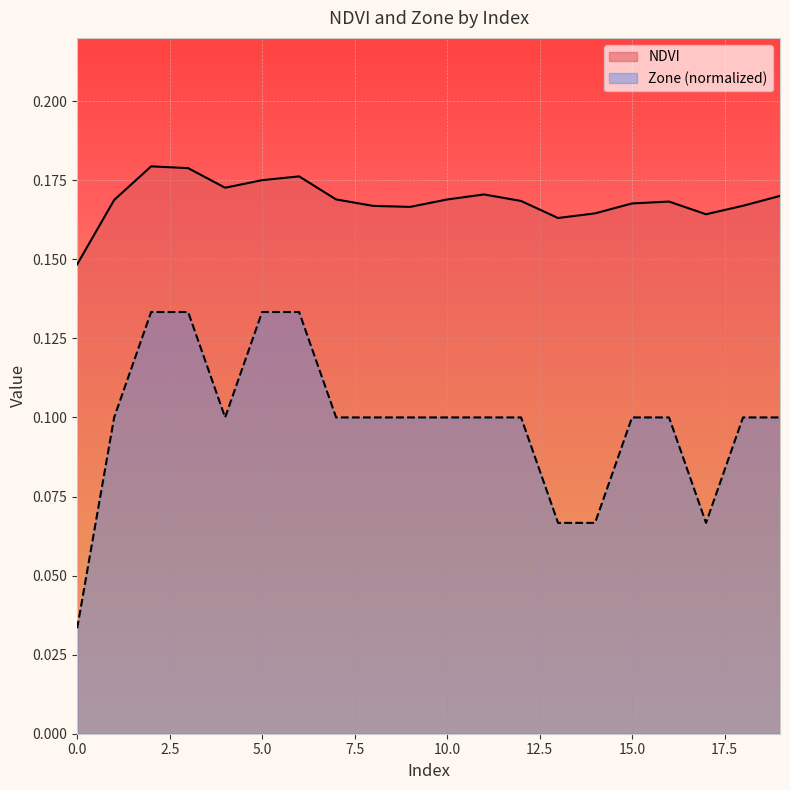

Rank the series by their maximum value, from lowest to highest.

Zone (normalized), NDVI